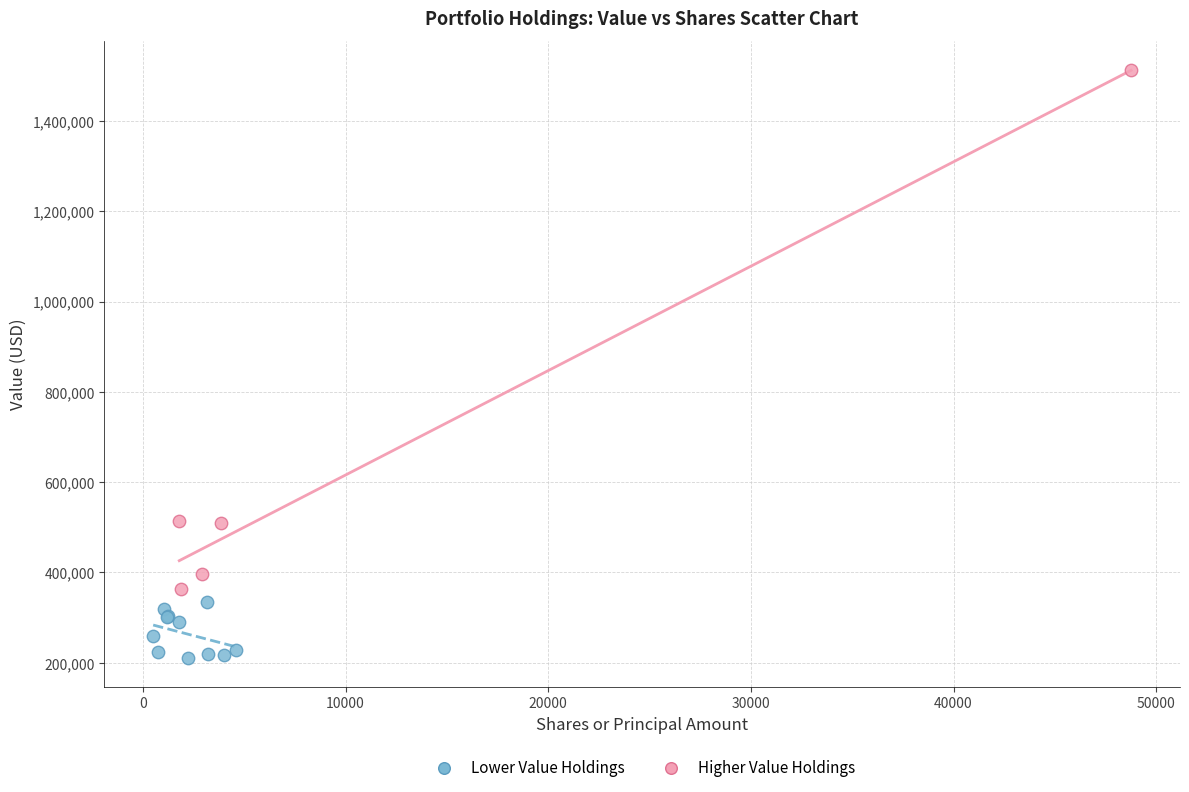

Which series reaches the minimum Y coordinate?

Lower Value Holdings